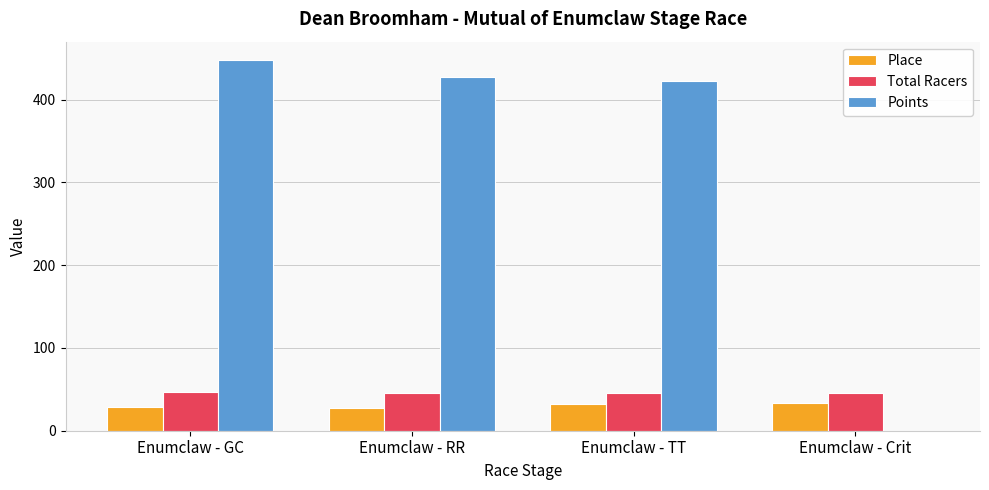

What is the sum of the Total Racers values at Enumclaw - Crit and Enumclaw - RR?

92.0